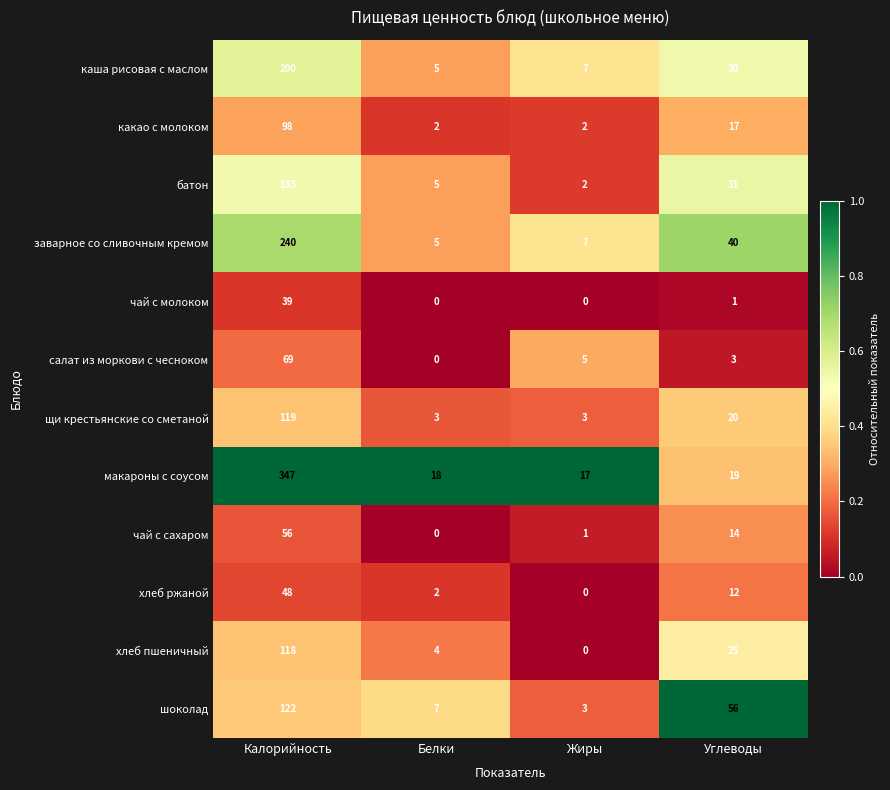

At which label is щи крестьянские со сметаной closest to 61?

Углеводы